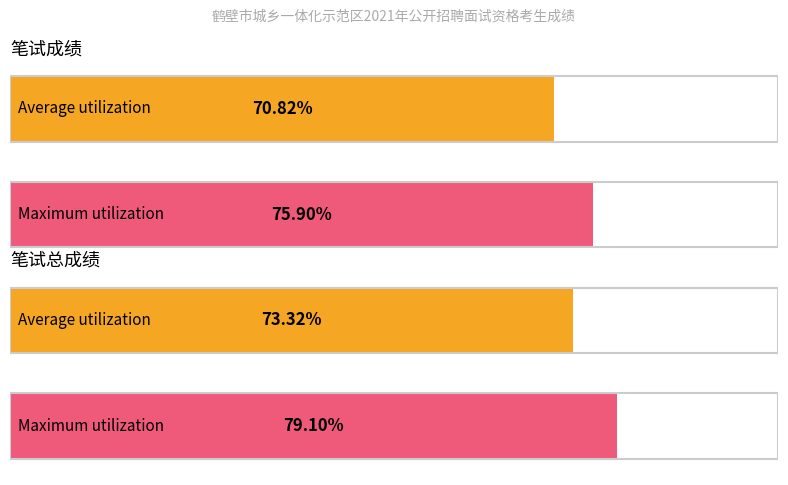

Rank the series by their maximum value, from highest to lowest.

笔试总成绩, 笔试成绩